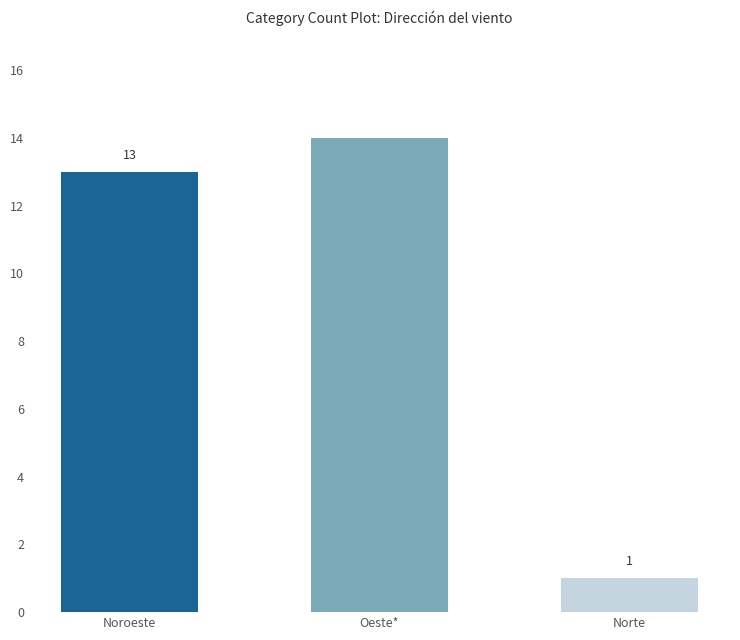

Count the number of data series in this chart.

1